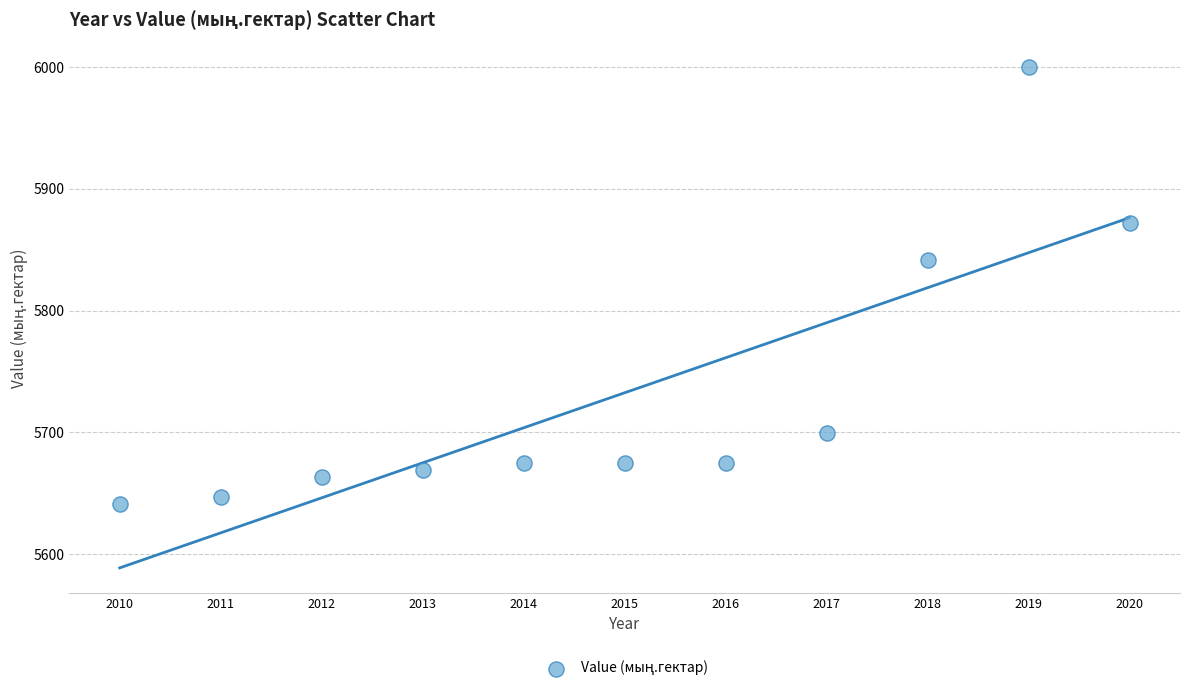

What Y value in the scatter plot is closest to 5820?

5841.6